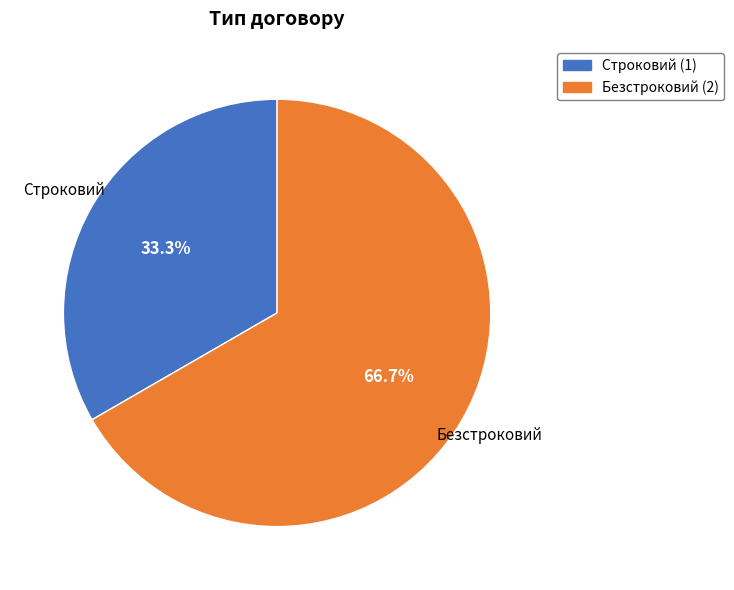

Is it true that Строковий is 47% of the pie?

False